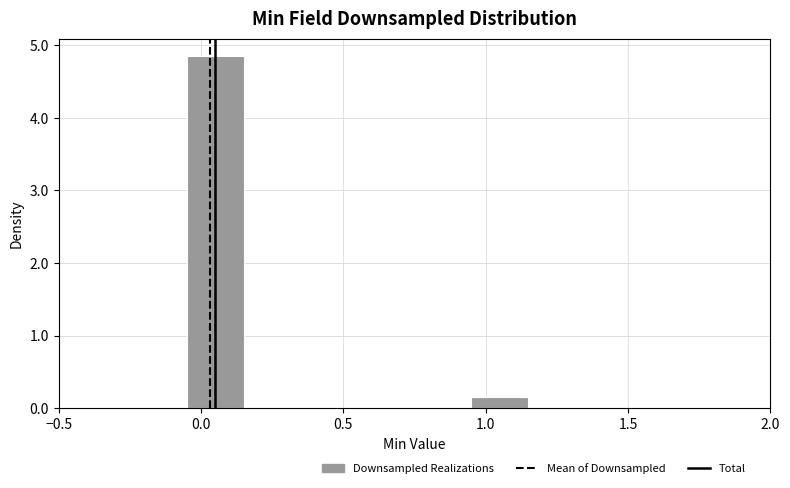

Which range on the x-axis has the tallest bar?

-0.05 to 0.15